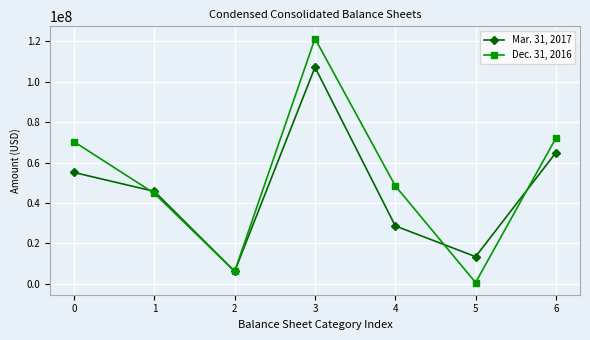

Reading right to left, extract all data points from this chart.

Mar. 31, 2017: 6=64885113	5=13499206	4=28677336	3=107061655	2=6238049	1=45743261	0=55080345
Dec. 31, 2016: 6=72052927	5=724035	4=48463595	3=121240557	2=6231233	1=44751140	0=70258184